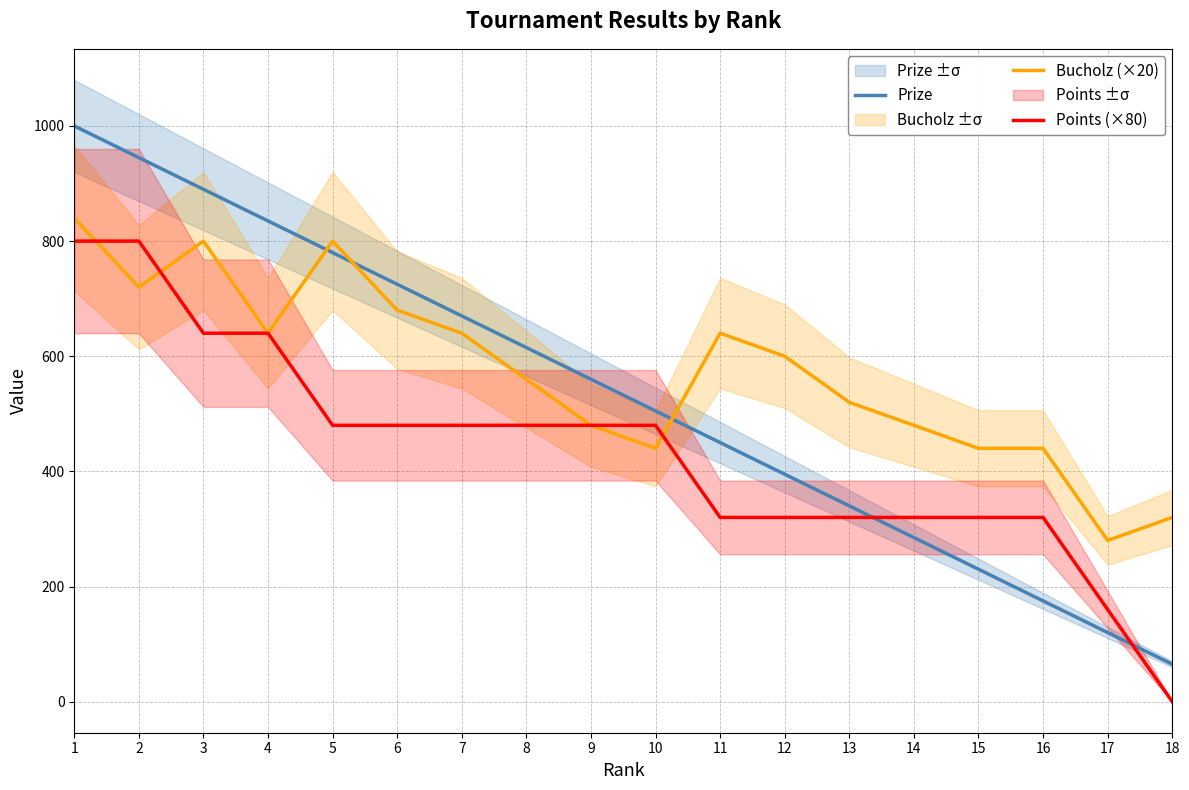

List the series in order of their peak value, highest first.

Prize, Bucholz (×20), Points (×80)